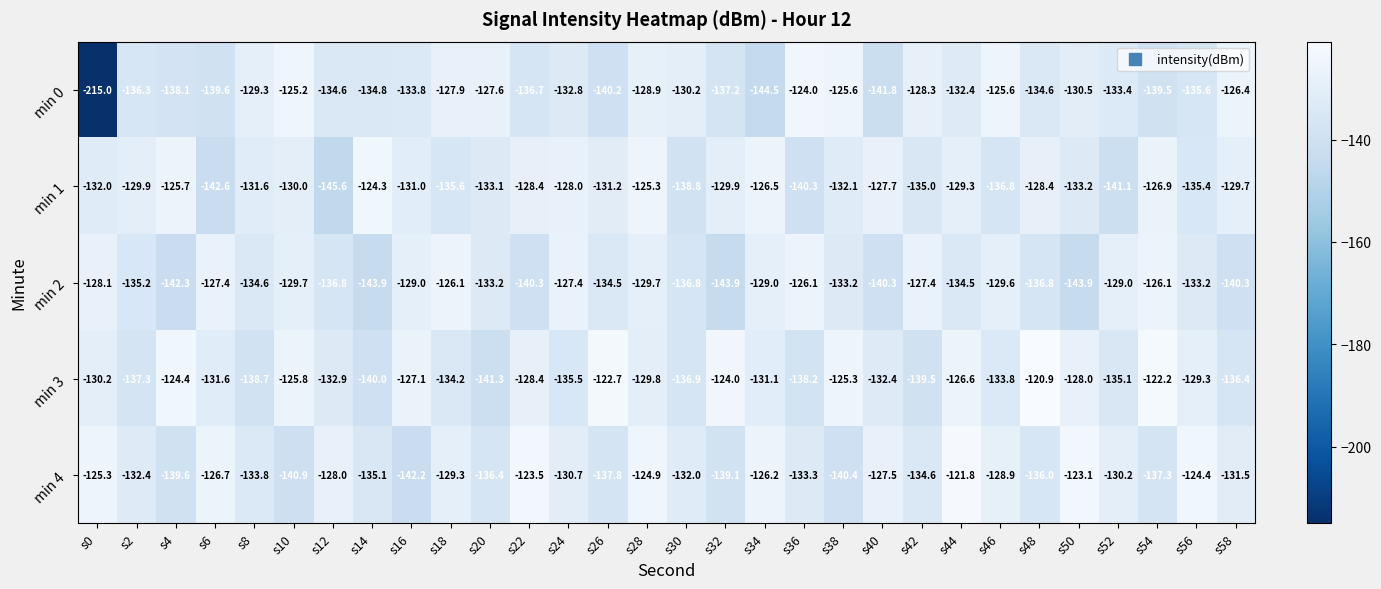

The min 0 series shows -130.2 at s30. True or false?

True